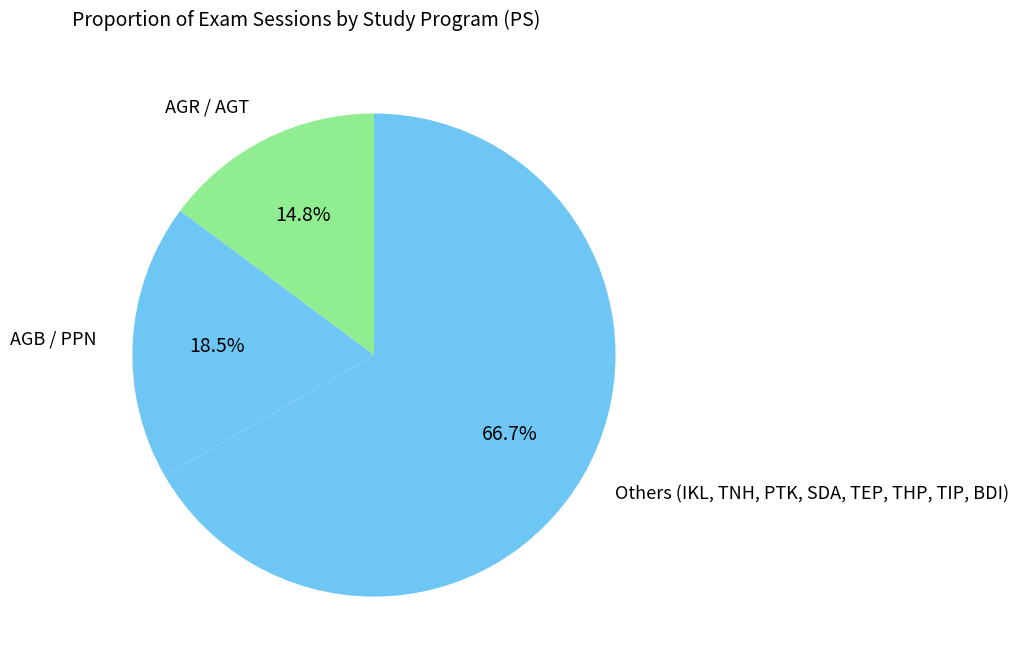

How many slices are in this pie chart?

3